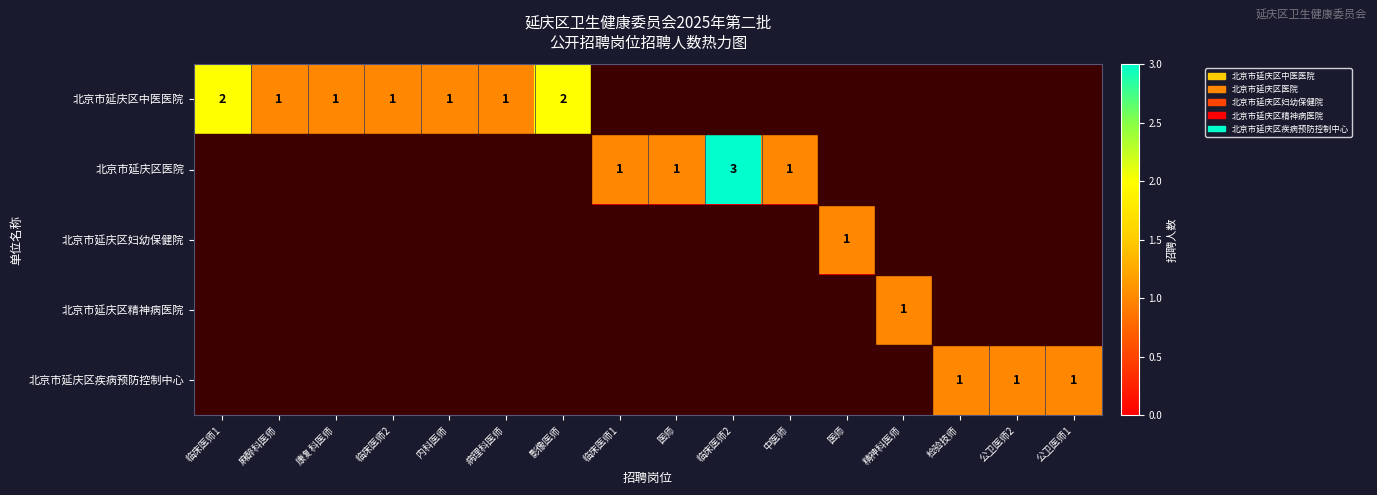

List the labels in order of 北京市延庆区医院 value, largest first.

临床医师2, 临床医师1, 医师, 中医师, 临床医师1, 麻醉科医师, 康复科医师, 临床医师2, 内科医师, 病理科医师, 影像医师, 医师, 精神科医师, 检验技师, 公卫医师2, 公卫医师1